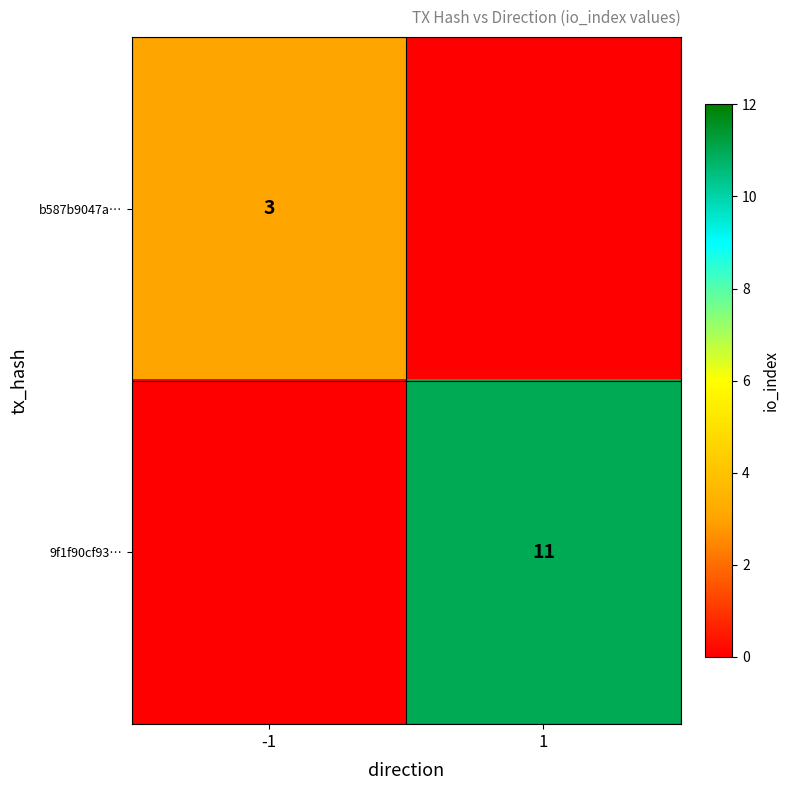

Is the value of b587b9047a… at -1 greater than the value of 9f1f90cf93… at 1?

No